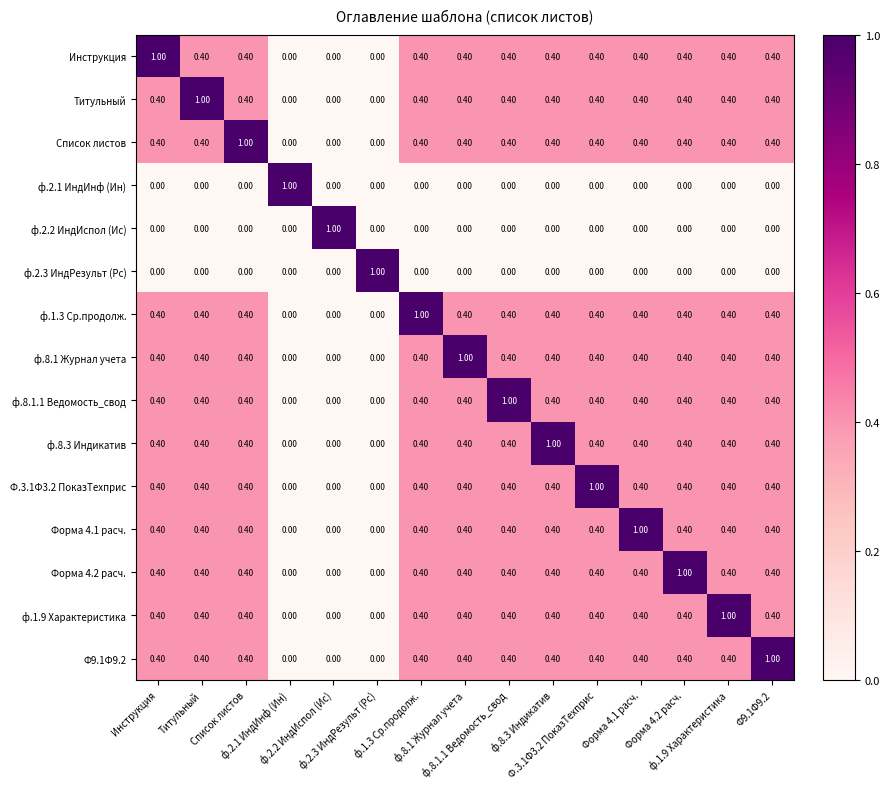

At how many categories does at least one series exceed 0?

15